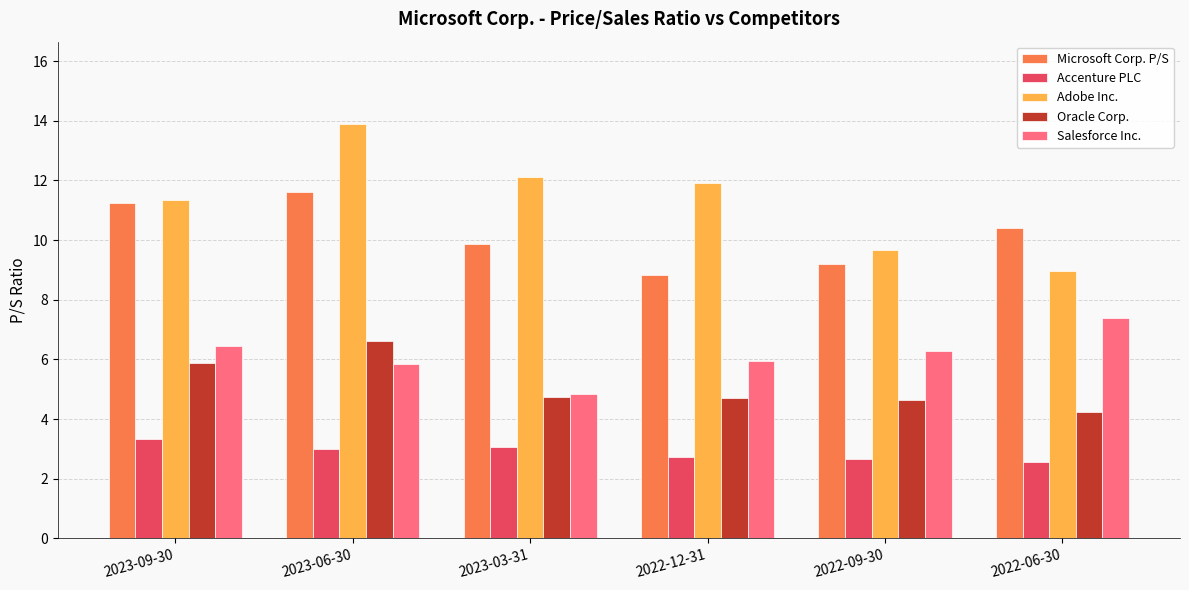

How many series are shown in this chart?

5